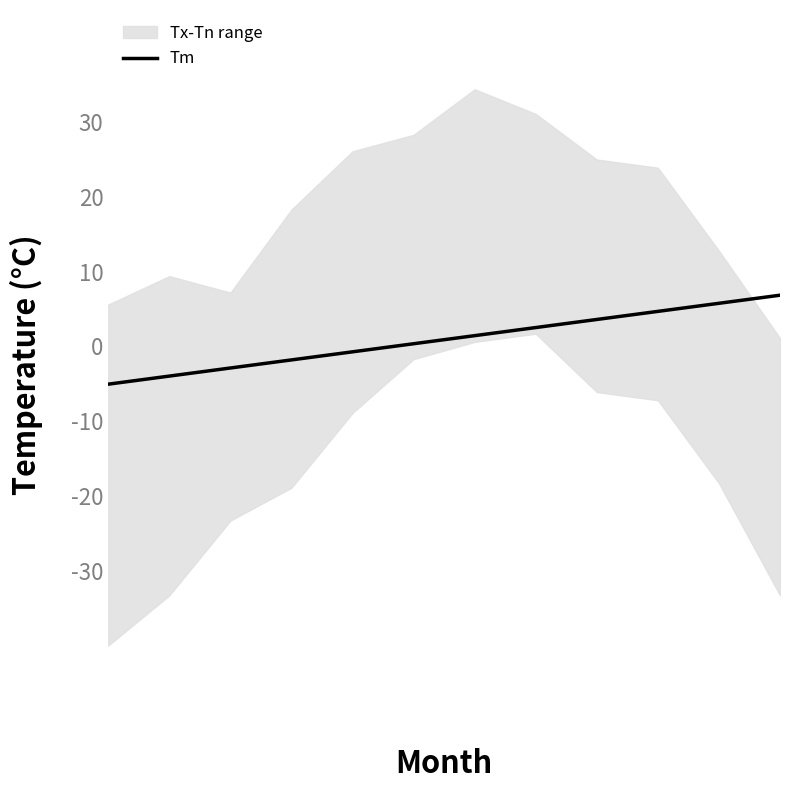

What is the value of the 1st point from the left?

-5.1